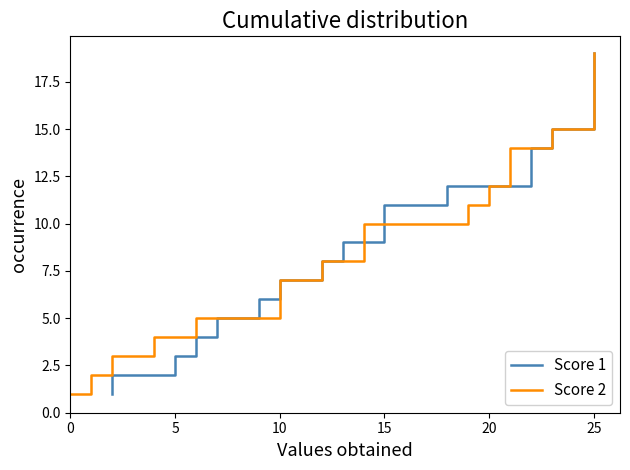

What are all the series names shown in the legend?

Score 1, Score 2